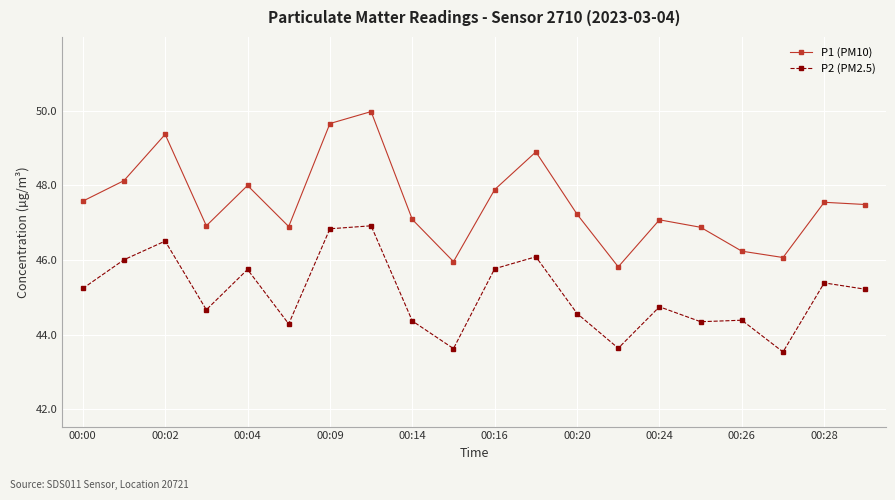

True or false: P2 (PM2.5) has more than 2 points higher than both neighbors.

True